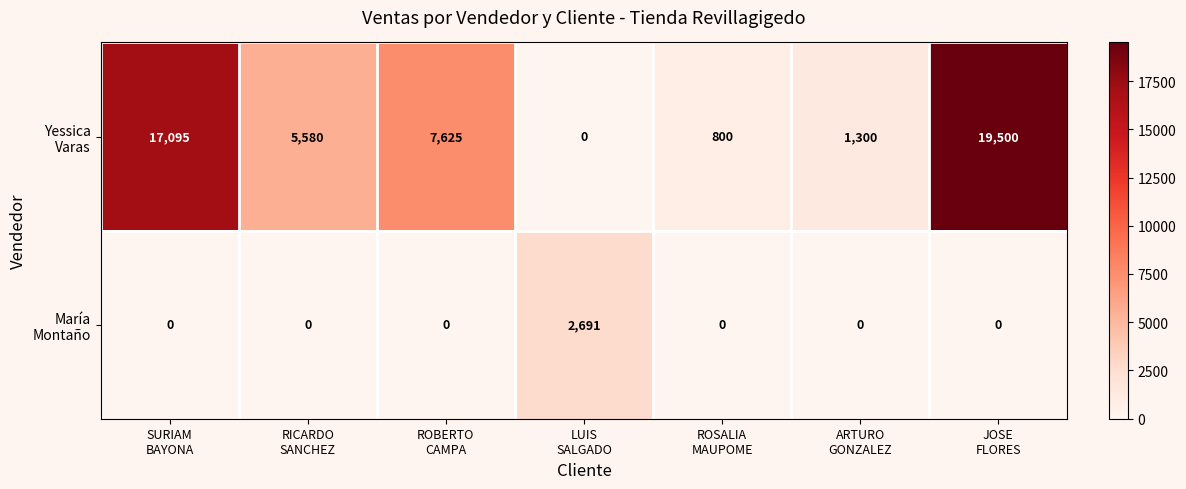

What is the greatest value displayed?

19500